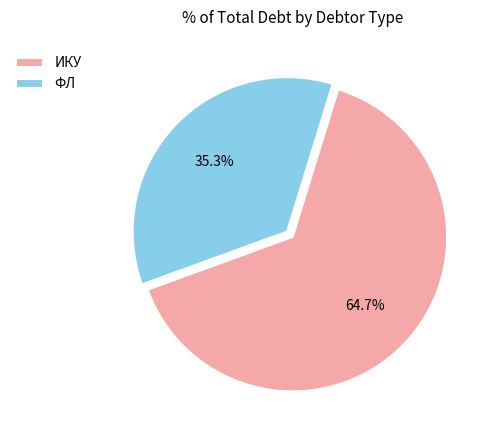

How much of the chart is everything except ФЛ?

64.7%